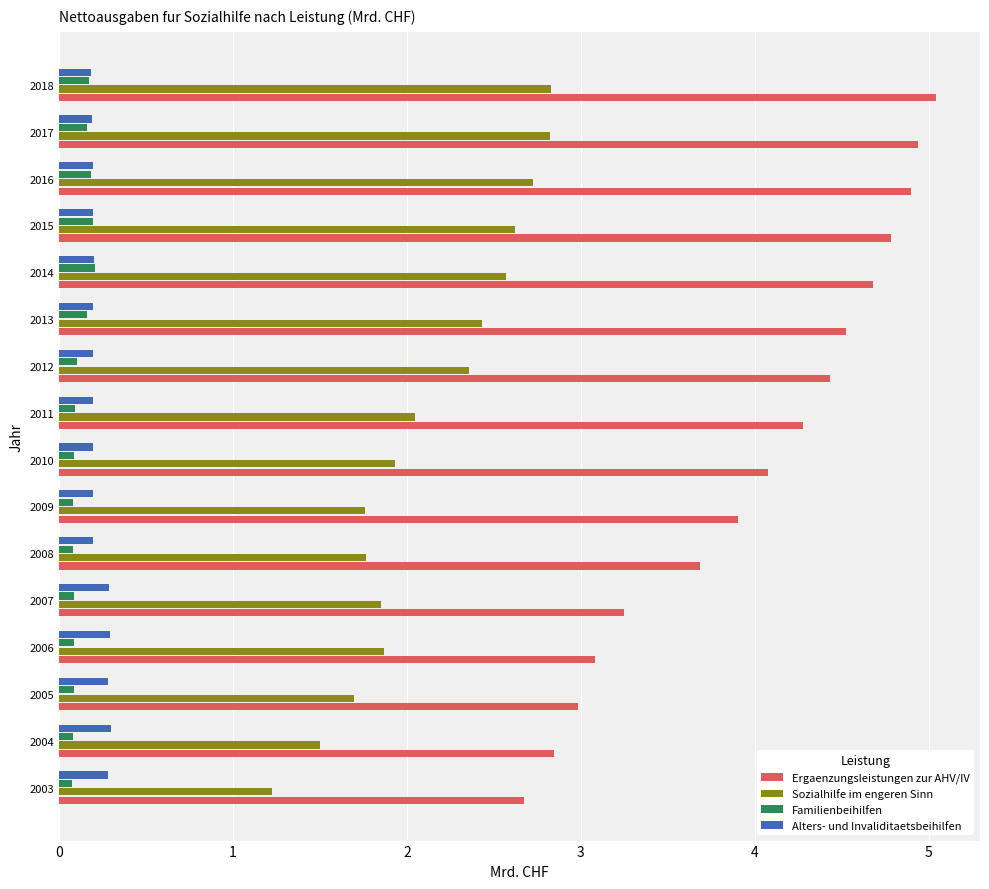

The Ergaenzungsleistungen zur AHV/IV series shows 4.7 at 2014. True or false?

True